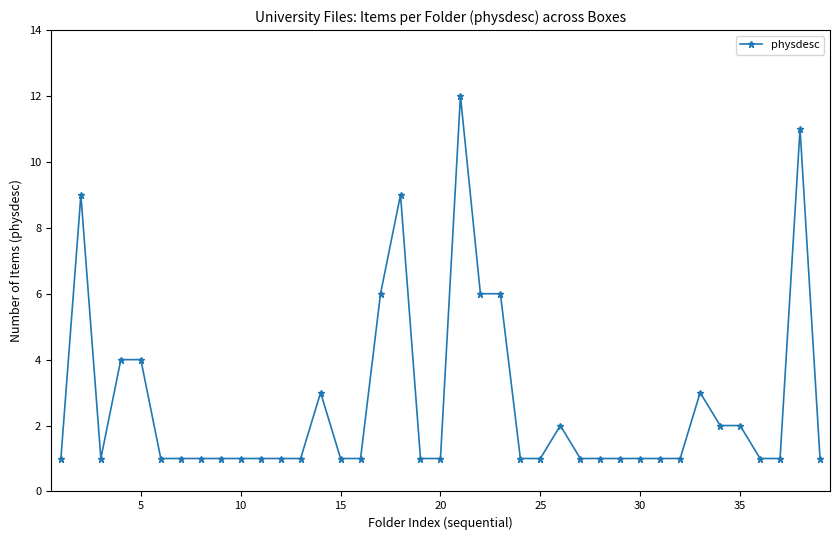

True or false: the data has more than 0 interior local peaks.

True